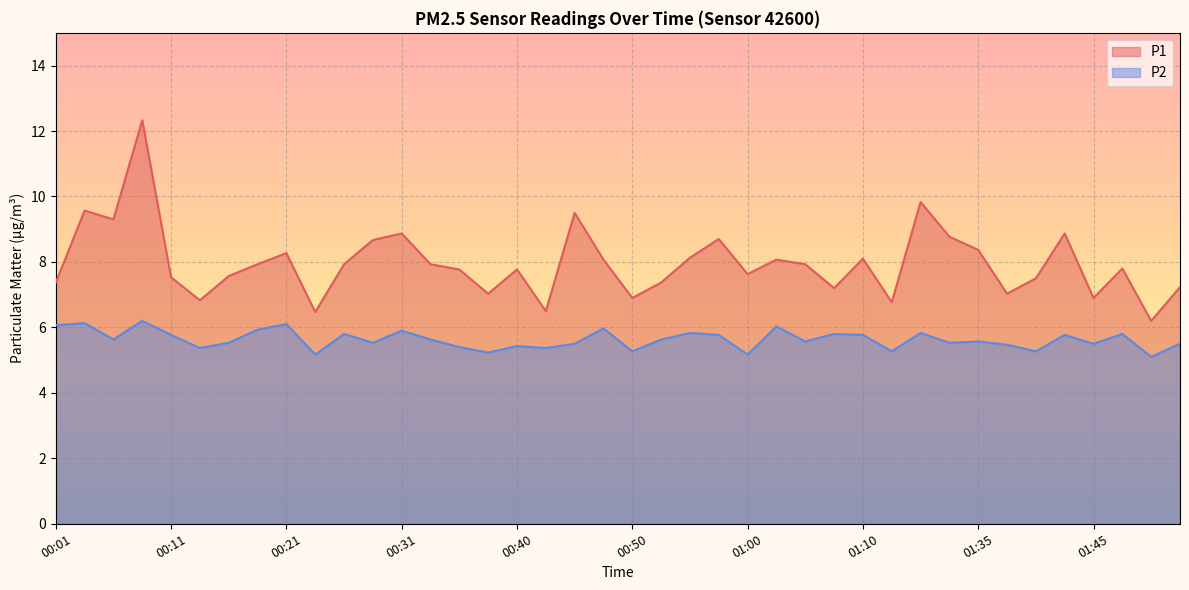

What is the maximum value shown in the chart?

12.3